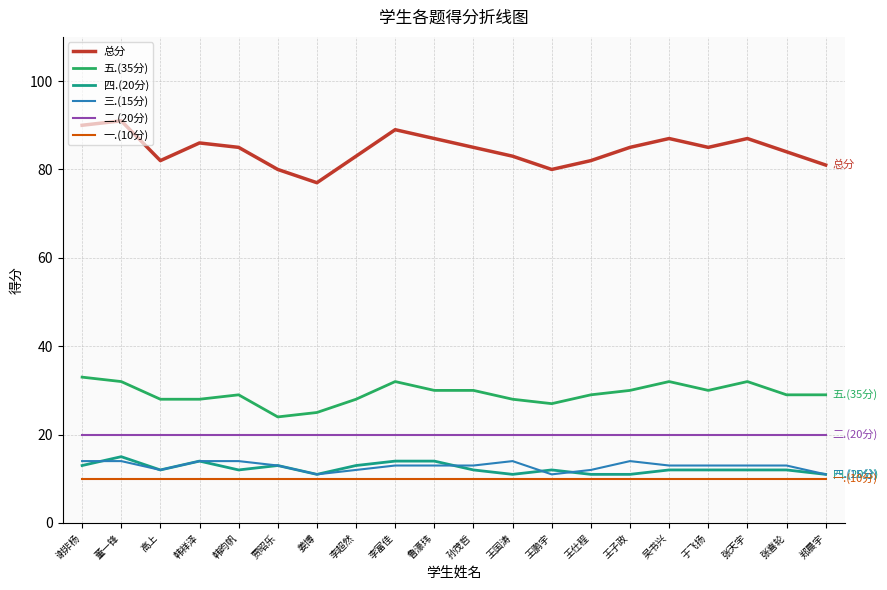

The value of 三.(15分) at 姜博 is 19. True or false?

False